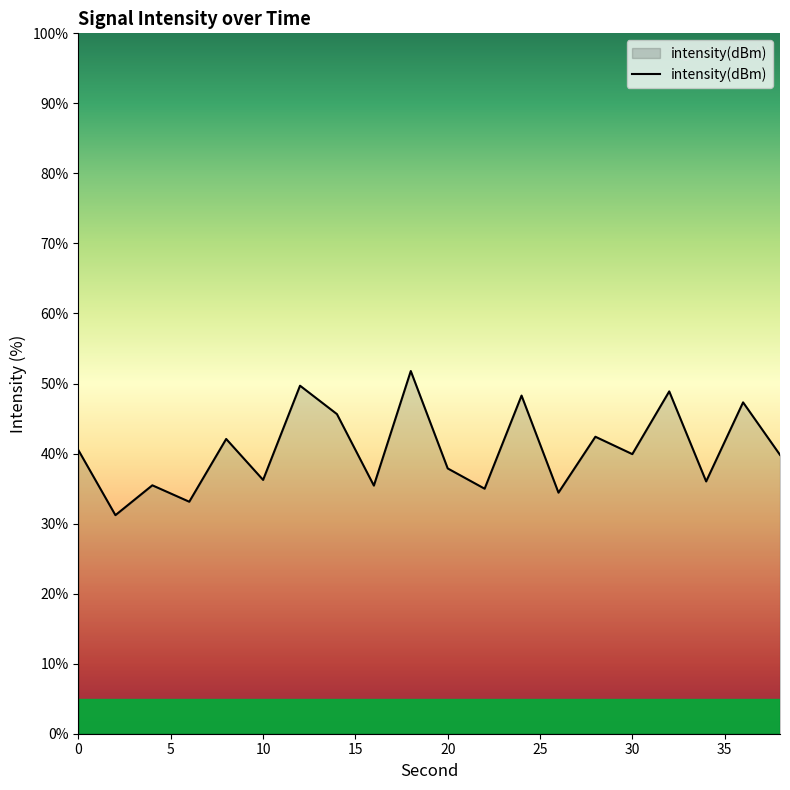

What is the maximum value shown in the chart?

51.8